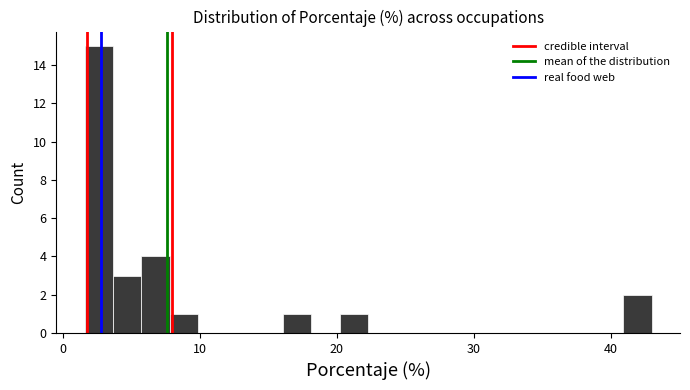

Read against the x-axis, roughly where is the centre of the tallest bar?

3